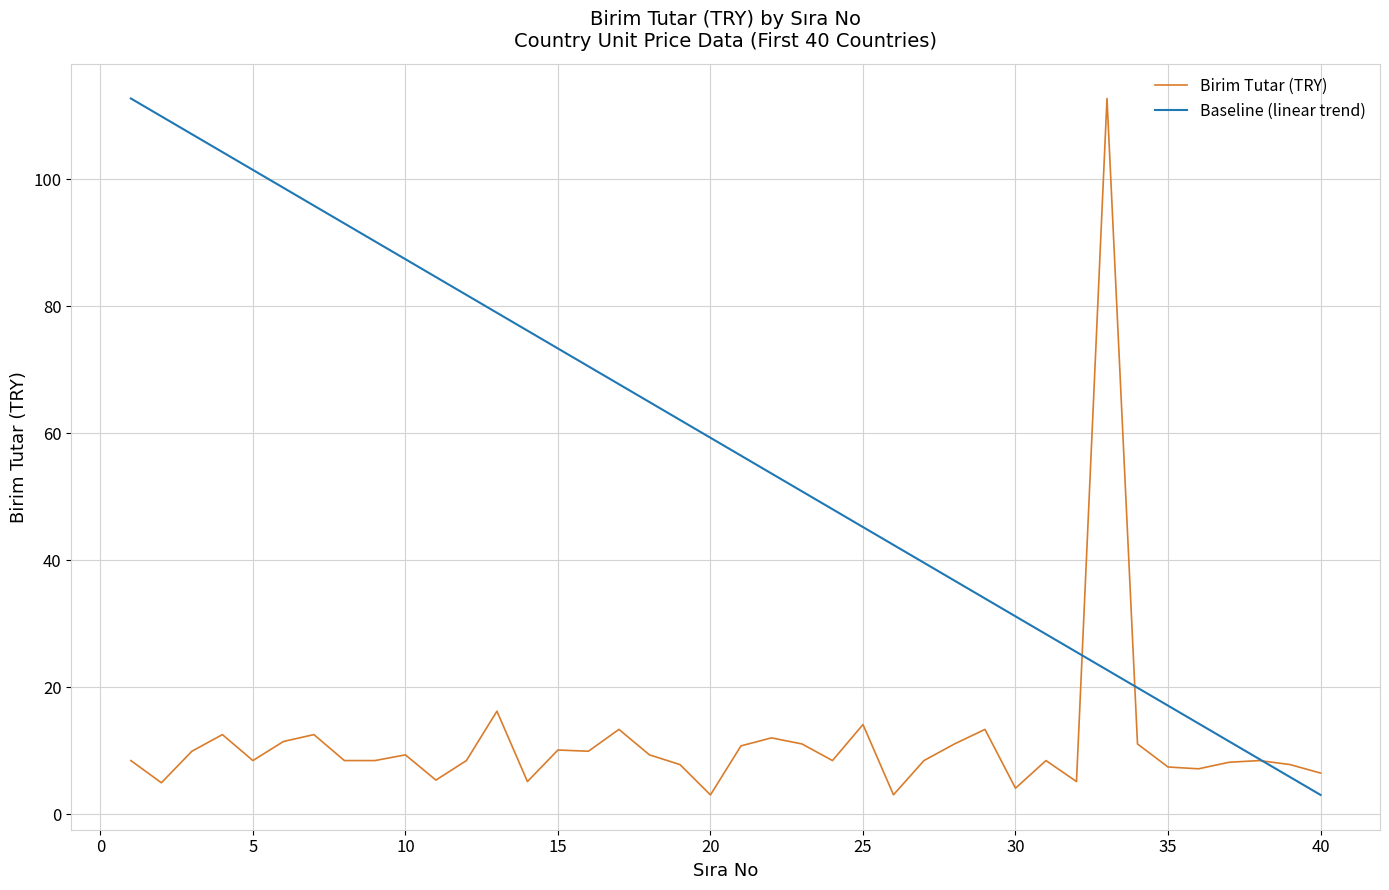

What is the smallest value displayed?

3.1